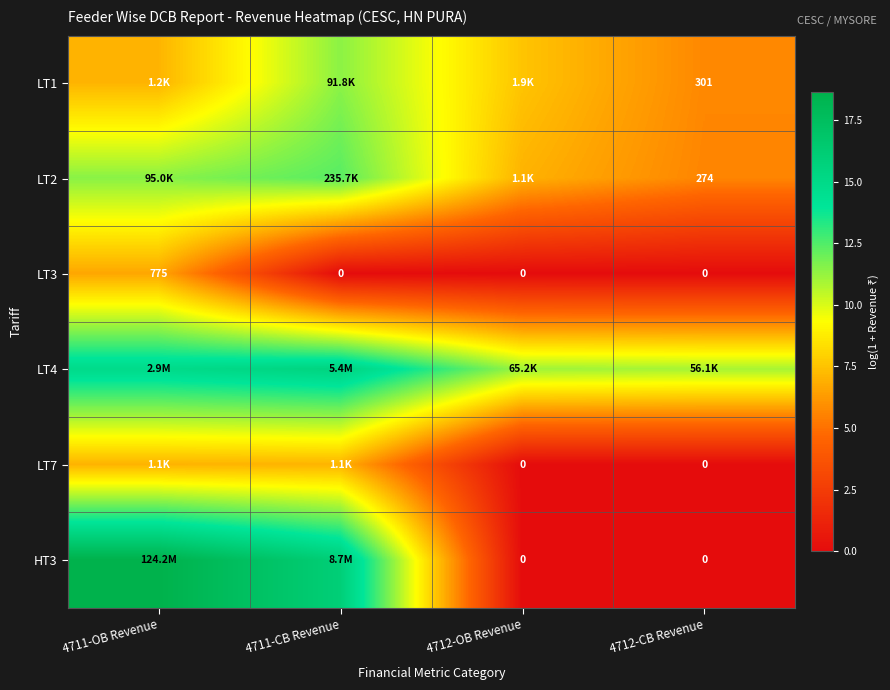

How many positive values does the LT3 series have?

1